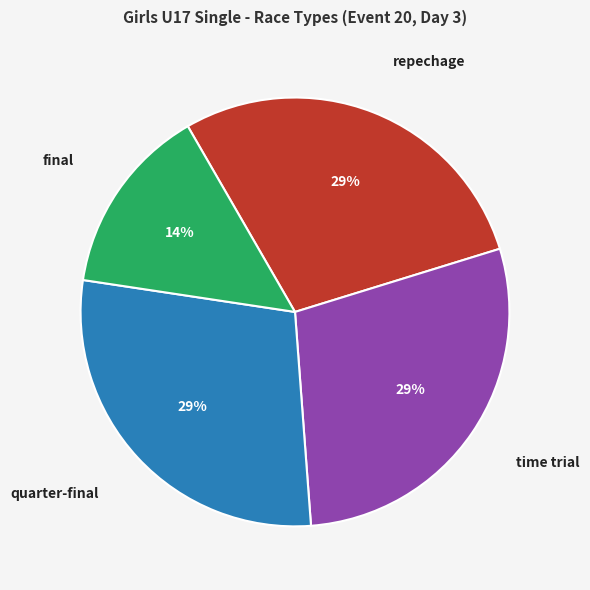

To the nearest percent, what is the average slice percentage?

25%